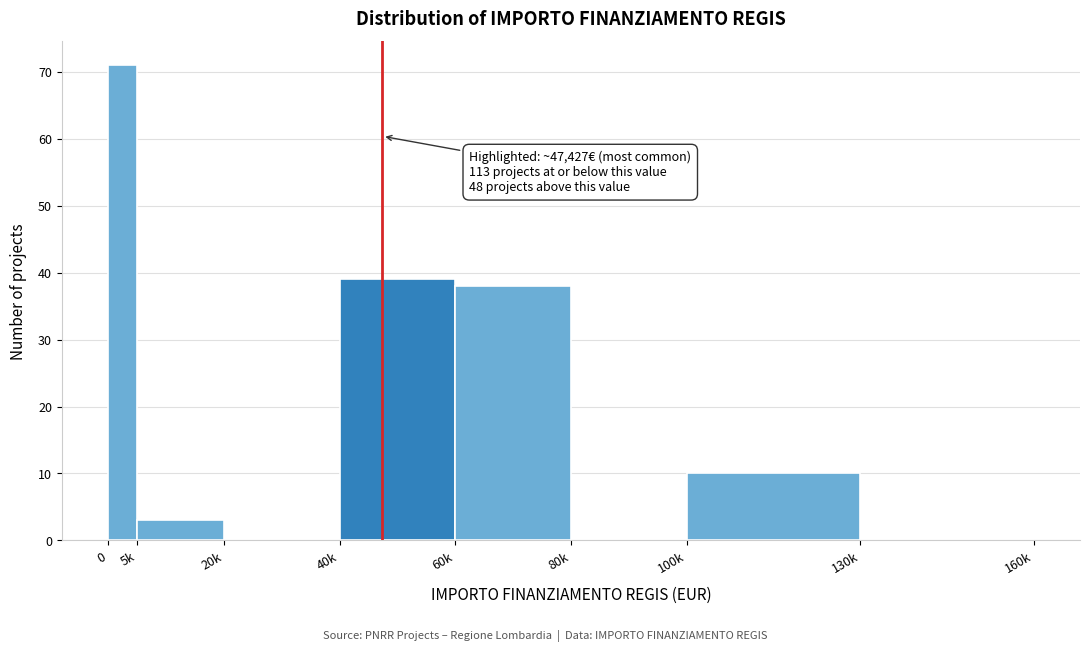

Reading left to right, what are all the values shown in this chart?

0=71	5k=3	20k=0	40k=39	60k=38	80k=0	100k=10	130k=0